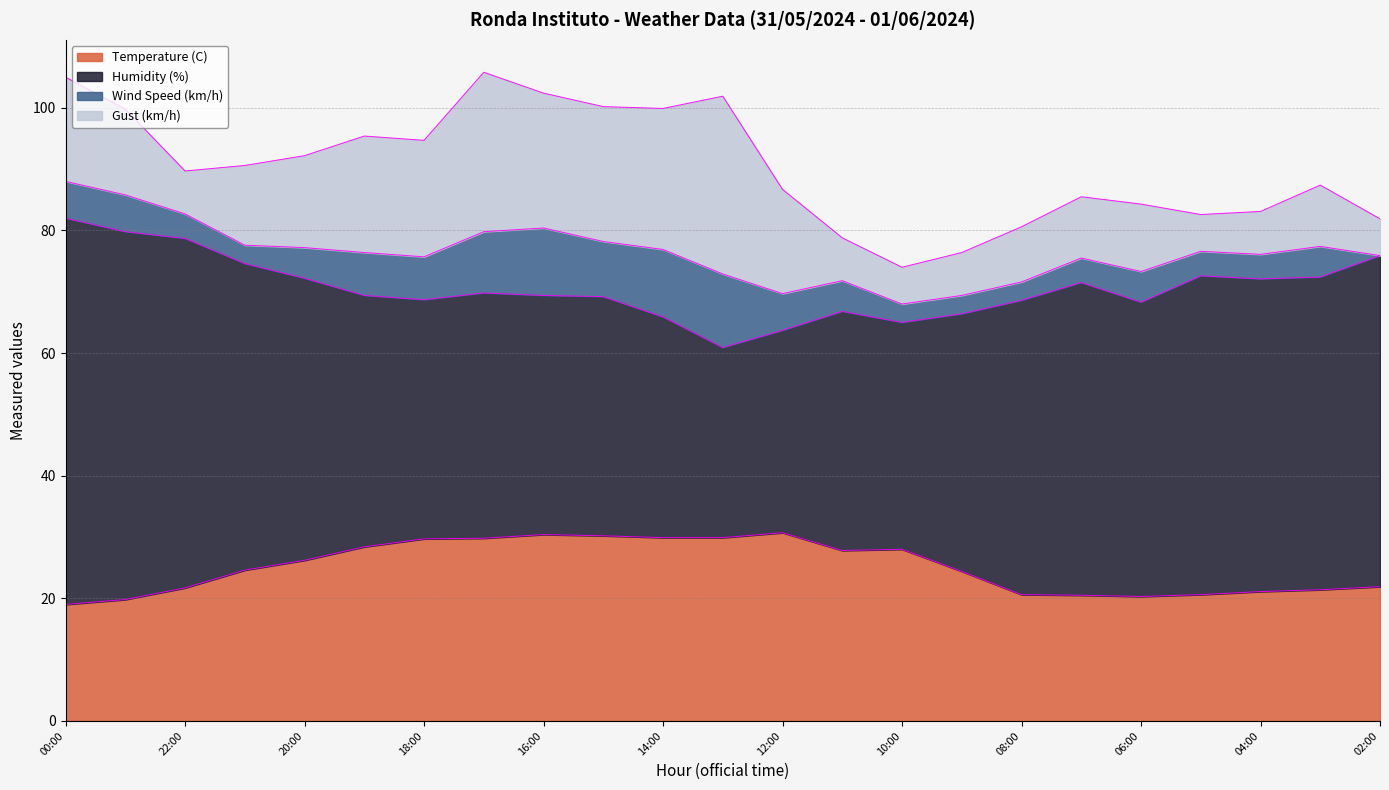

Reading left to right, what are all the values shown in this chart?

Temperature (C): 19.0	19.8	21.7	24.6	26.2	28.4	29.7	29.8	30.4	30.2	29.9	29.9	30.7	27.8	28.0	24.4	20.6	20.5	20.3	20.6	21.1	21.4	21.9
Humidity (%): 63.0	60.0	57.0	50.0	46.0	41.0	39.0	40.0	39.0	39.0	36.0	31.0	33.0	39.0	37.0	42.0	48.0	51.0	48.0	52.0	51.0	51.0	54.0
Wind Speed (km/h): 6.0	6.0	4.0	3.0	5.0	7.0	7.0	10.0	11.0	9.0	11.0	12.0	6.0	5.0	3.0	3.0	3.0	4.0	5.0	4.0	4.0	5.0	0.0
Gust (km/h): 17.0	14.0	7.0	13.0	15.0	19.0	19.0	26.0	22.0	22.0	23.0	29.0	17.0	7.0	6.0	7.0	9.0	10.0	11.0	6.0	7.0	10.0	6.0